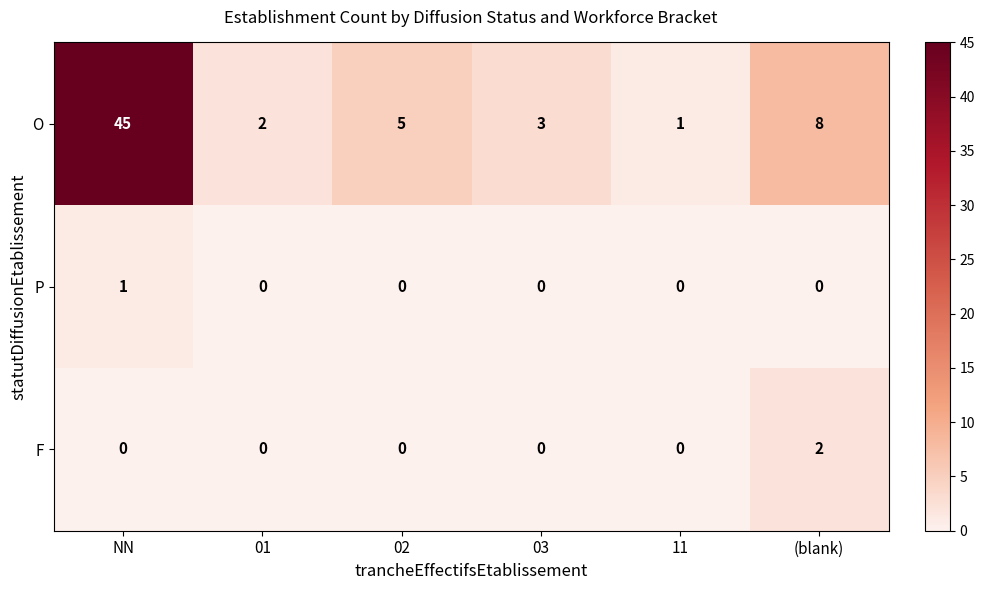

At which category does the chart reach its peak across all series?

NN